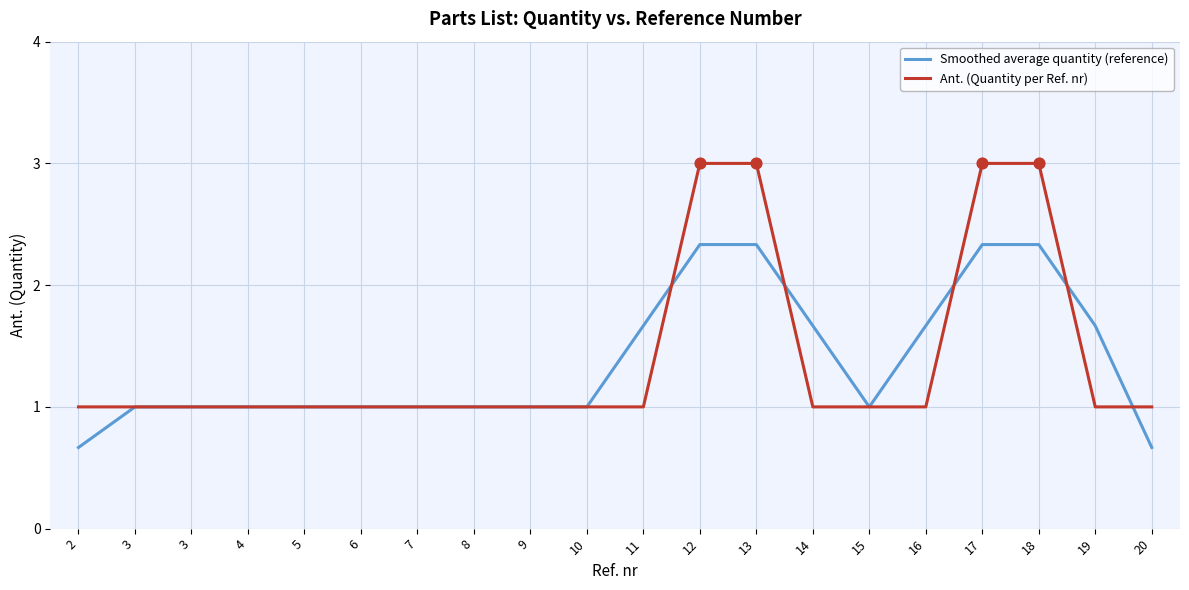

At how many categories does at least one series exceed 2?

4